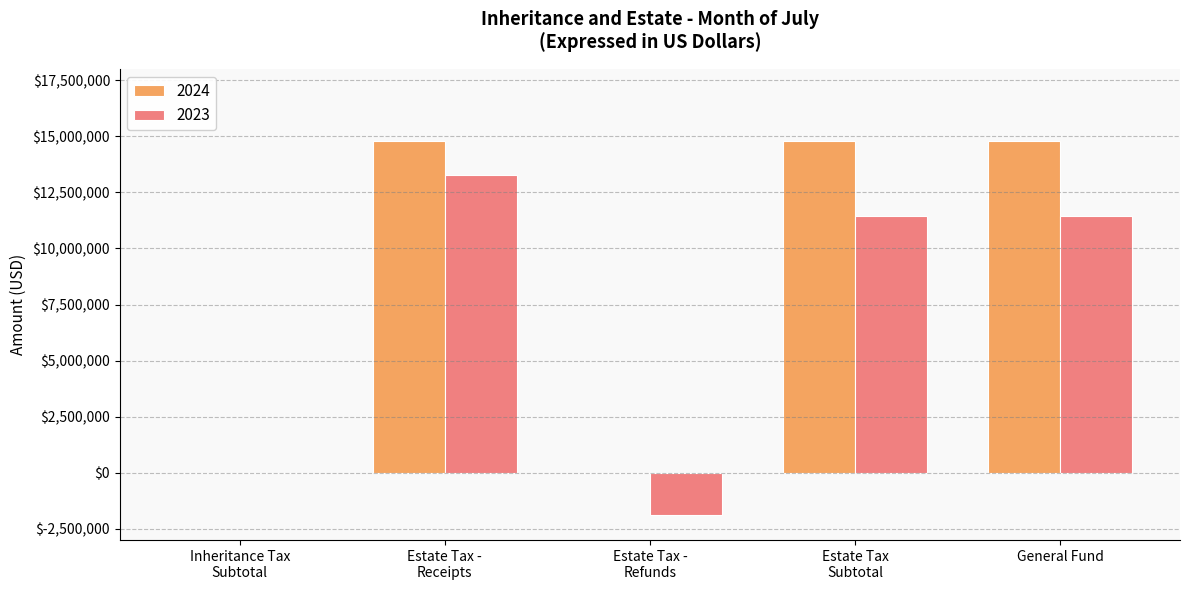

Count the number of data series in this chart.

2